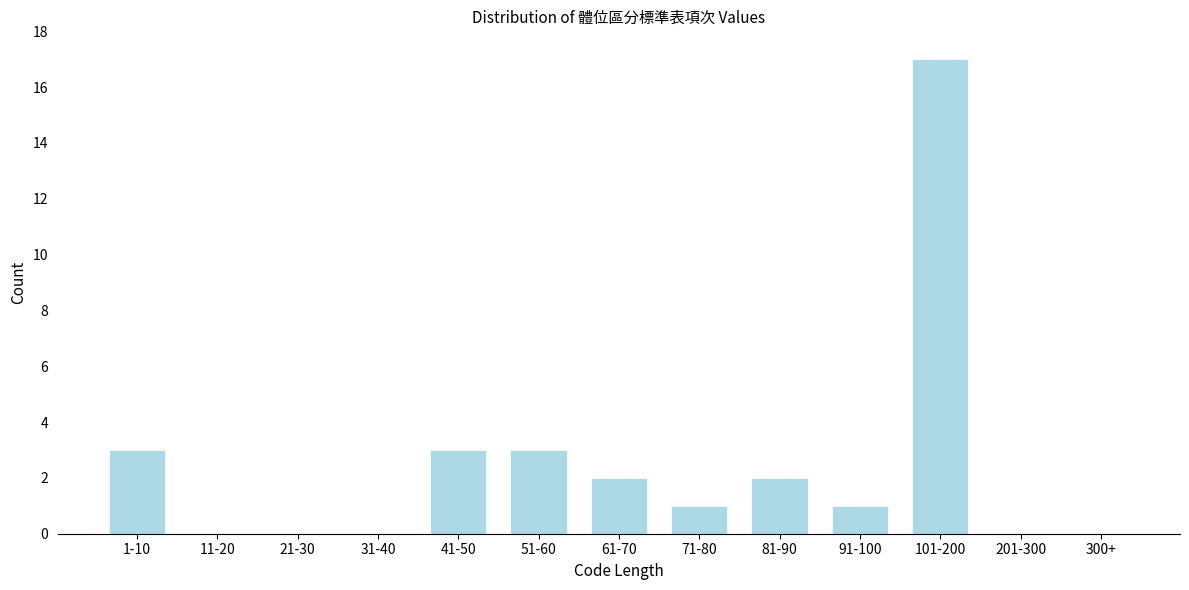

Reading left to right, transcribe all the data shown in this chart.

1-10=3	11-20=0	21-30=0	31-40=0	41-50=3	51-60=3	61-70=2	71-80=1	81-90=2	91-100=1	101-200=17	201-300=0	300+=0